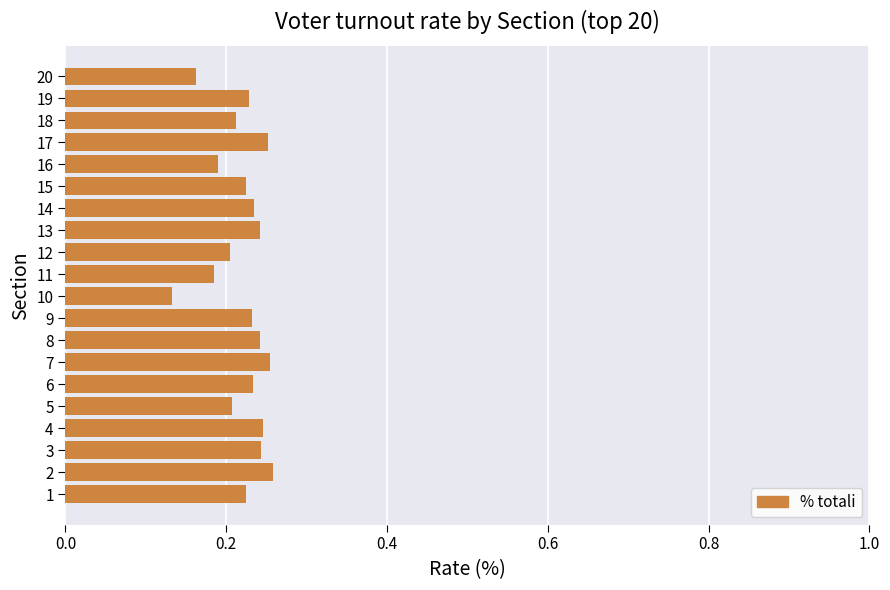

What is the sum of all values?

4.4